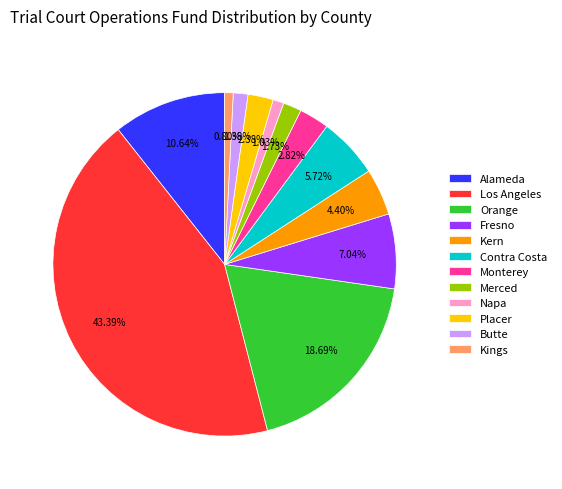

How many slices are in this pie chart?

12